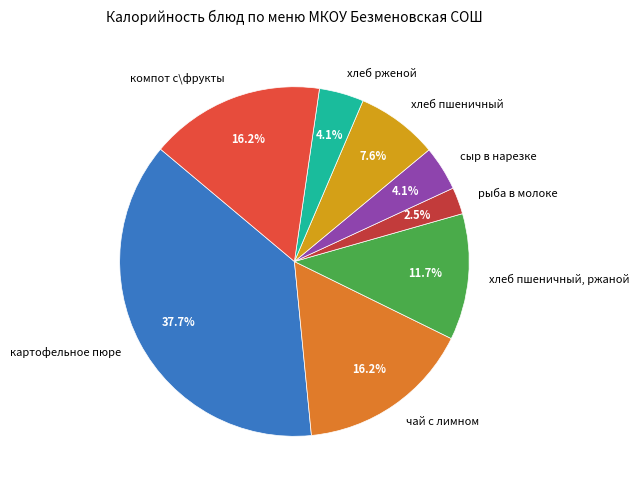

Count the number of slices in the pie.

8